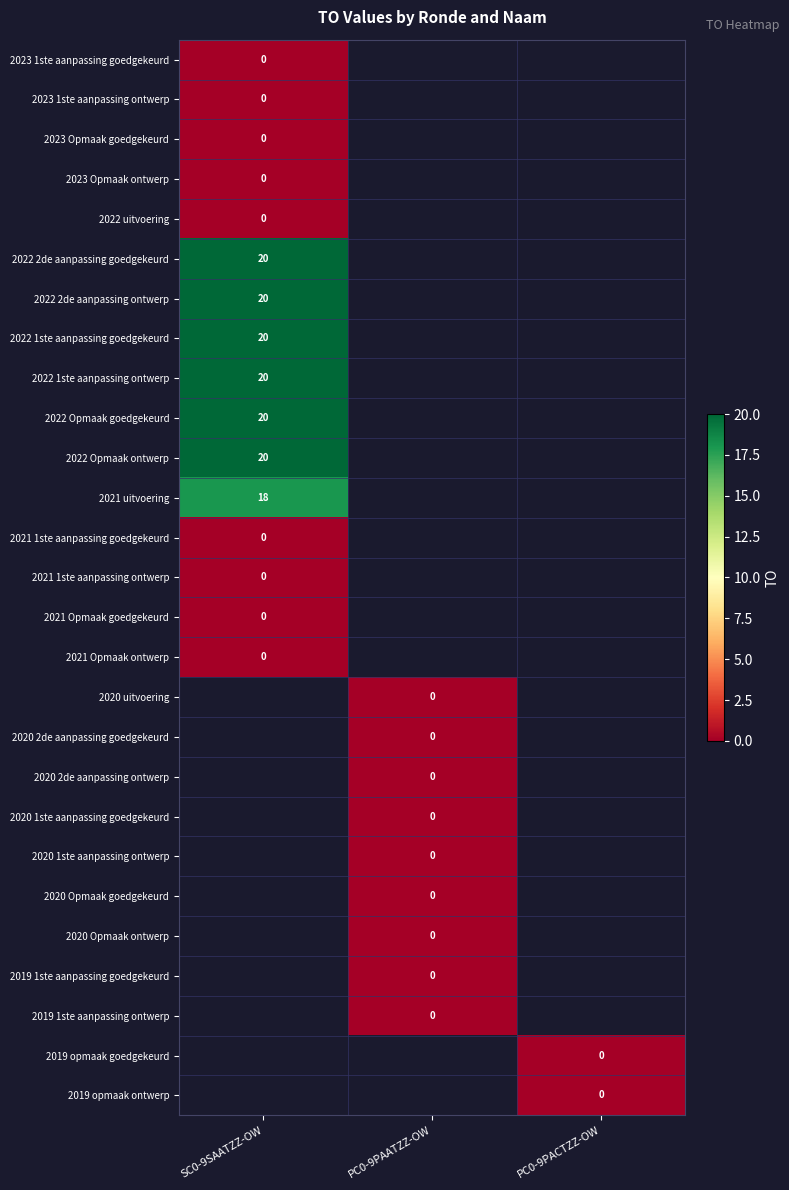

At how many categories does at least one series exceed 19?

1